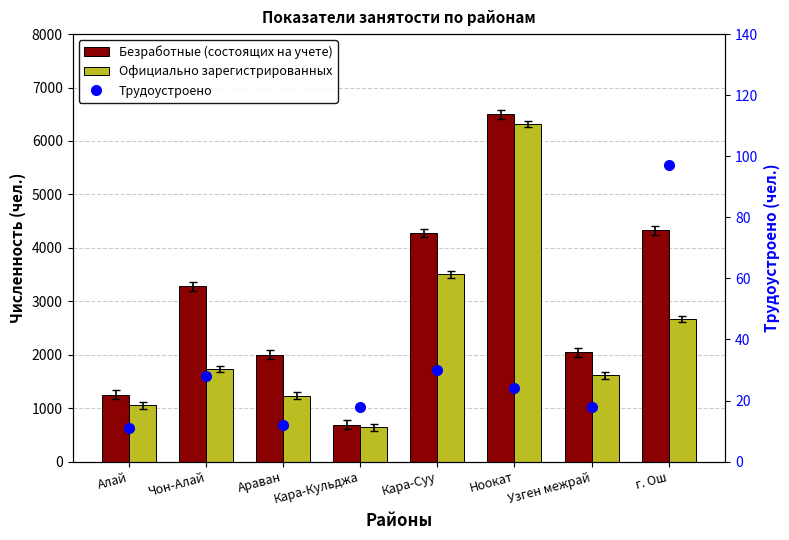

Between Чон-Алай and Араван, which series saw the biggest shift?

Безработные (состоящих на учете)